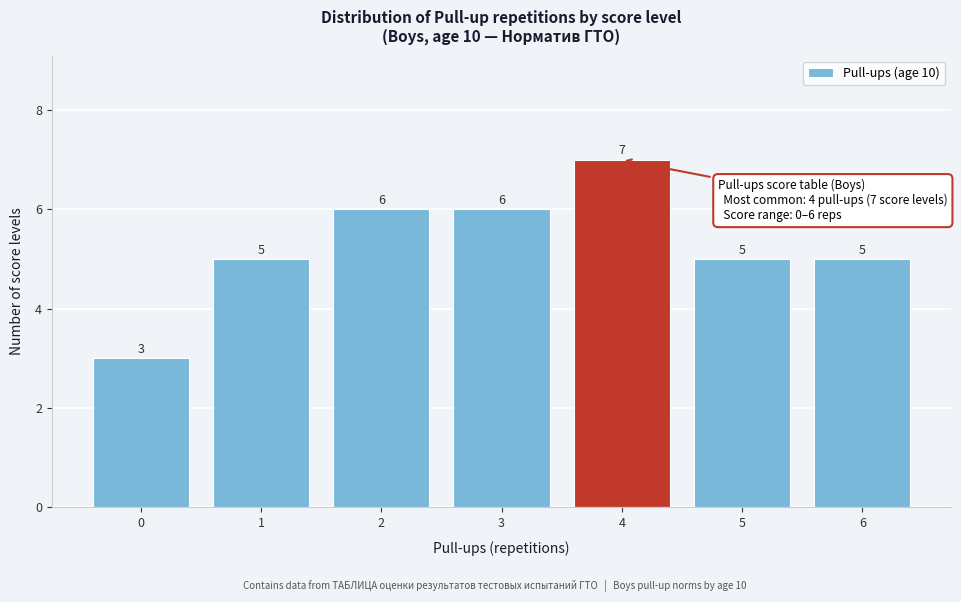

Reading left to right, what are all the values shown in this chart?

3	5	6	6	7	5	5